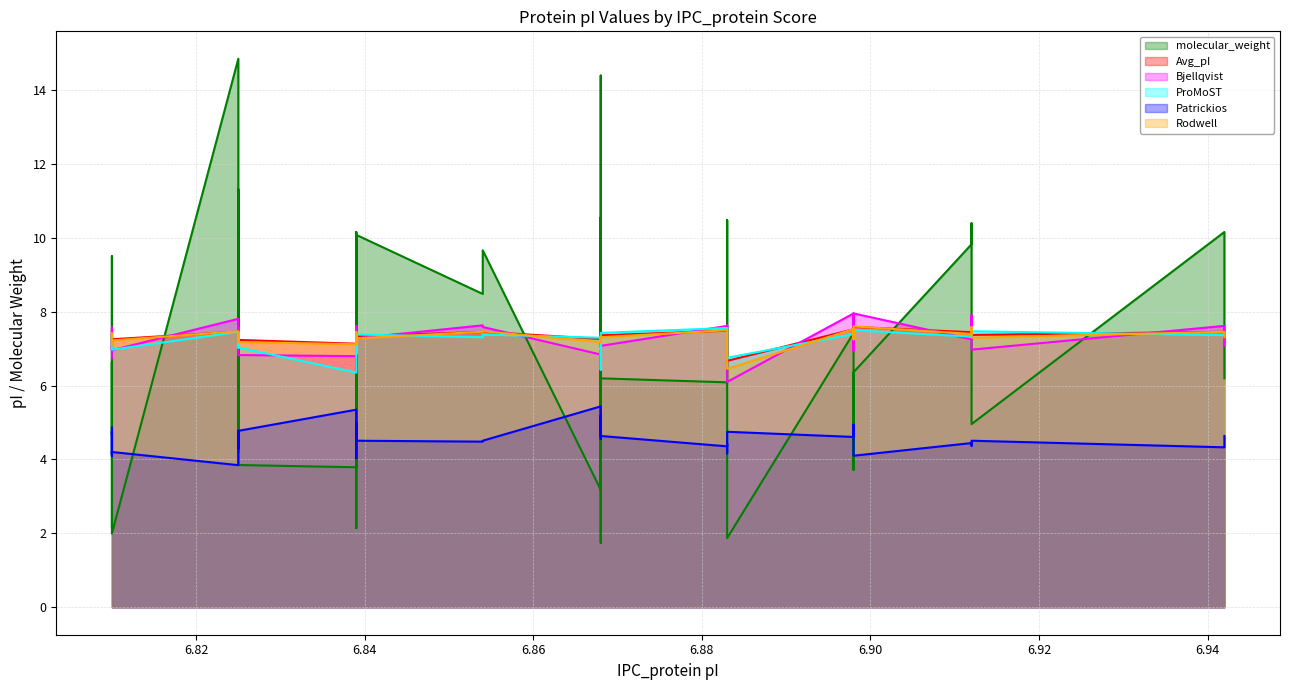

True or false: Avg_pI and Patrickios cross at least once.

False